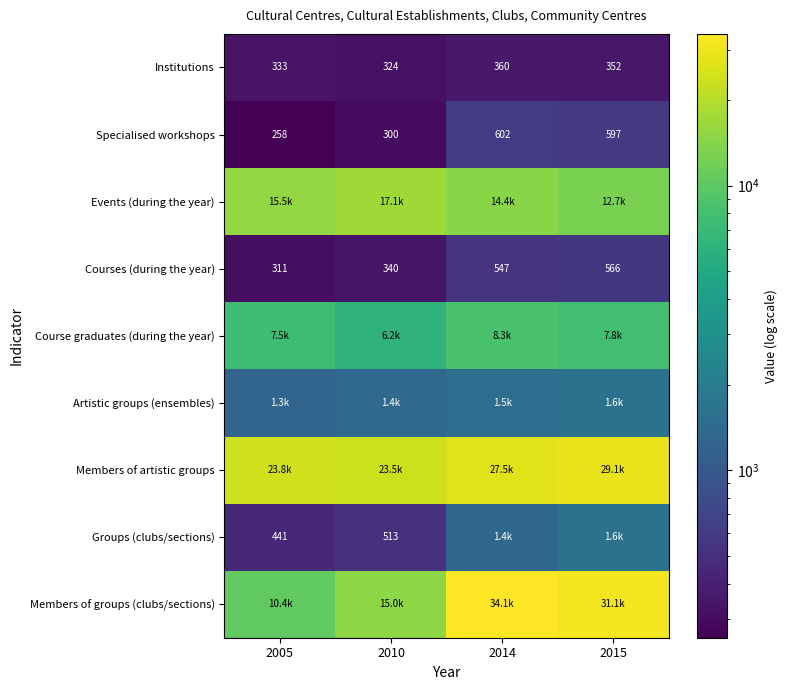

What is the sum of the Events (during the year) values at 2005 and 2010?

32591